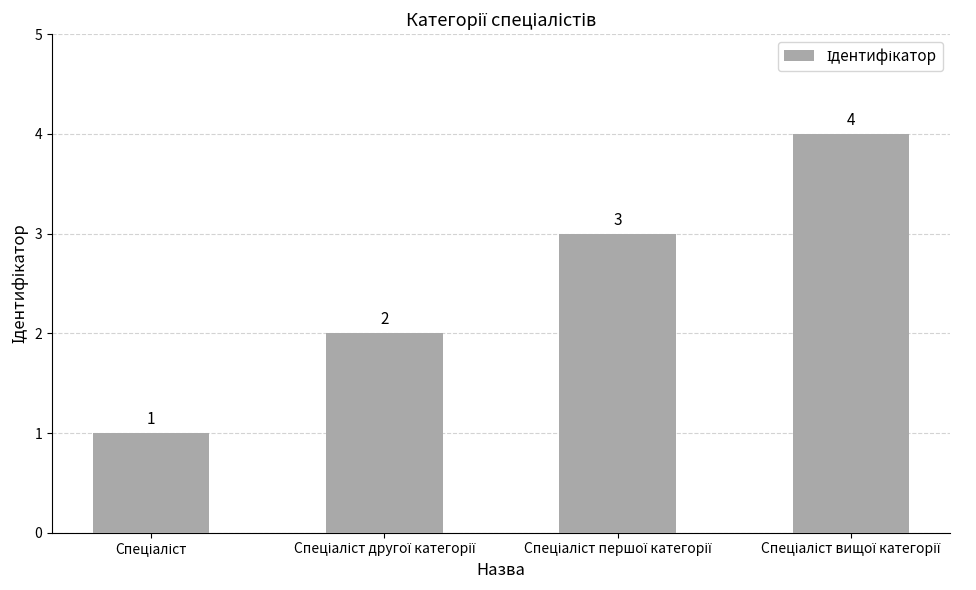

What is the difference between the maximum and minimum values?

3